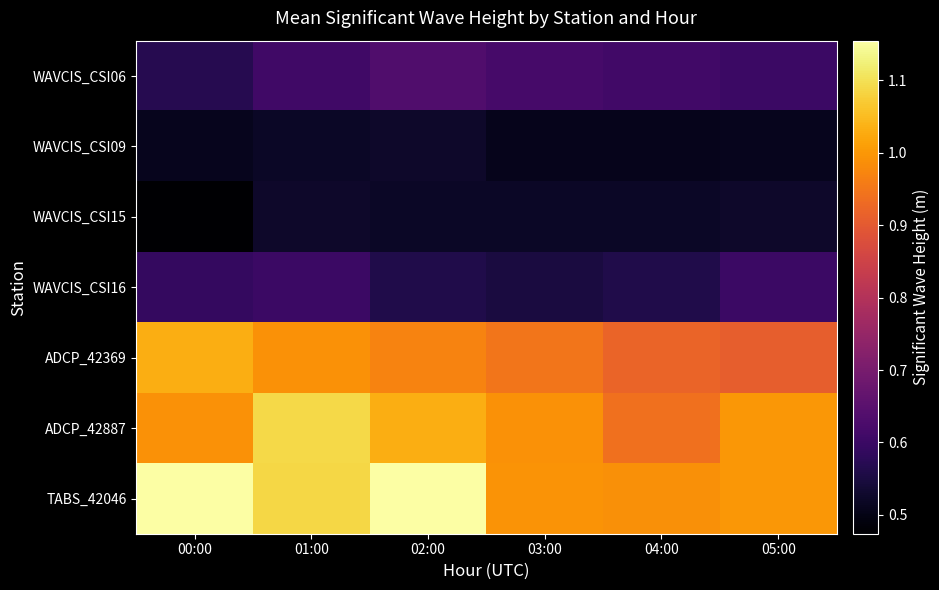

At how many categories does at least one series exceed 0?

6